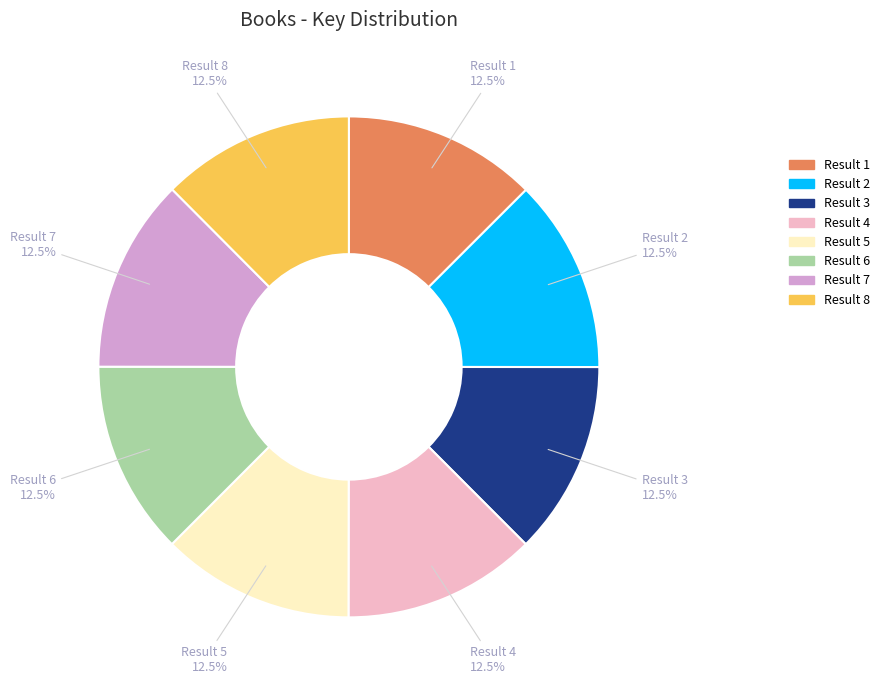

Is it true that Result 2 is 25% of the pie?

False